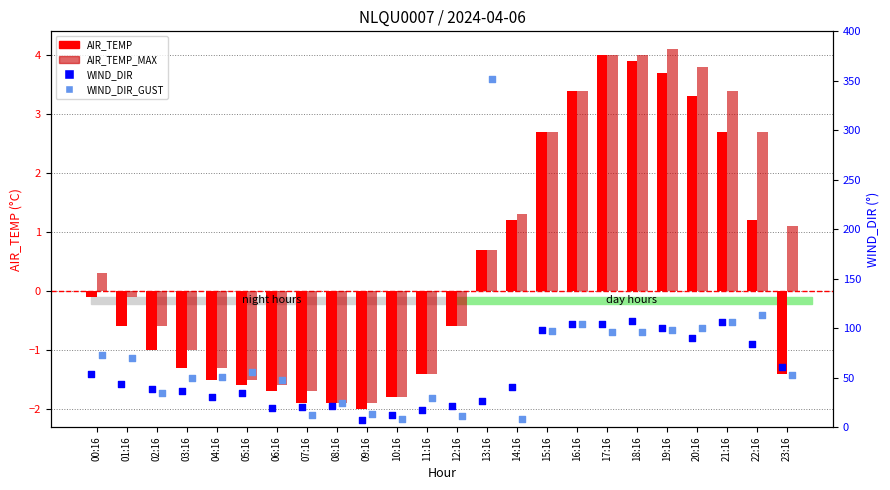

What are all the series names shown in the legend?

AIR_TEMP, AIR_TEMP_MAX, WIND_DIR, WIND_DIR_GUST